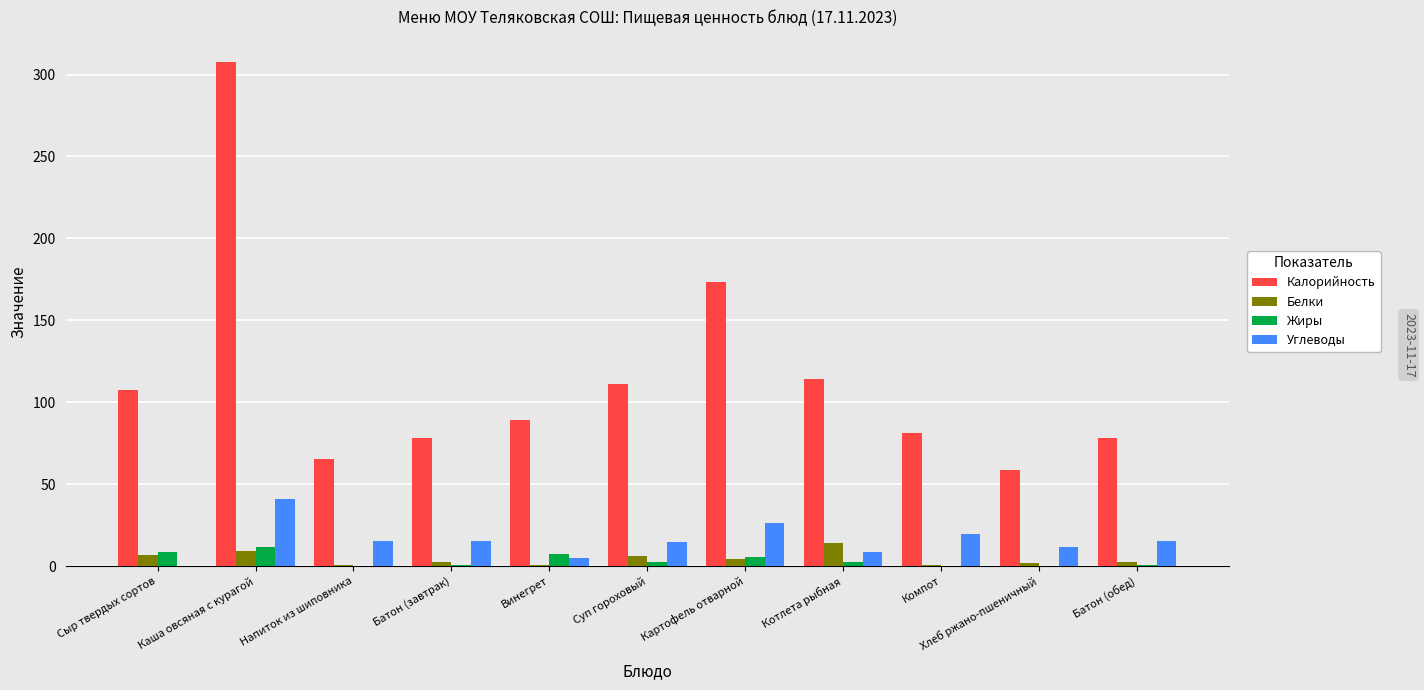

Is the value of Белки at Каша овсяная с курагой greater than the value of Калорийность at Винегрет?

No